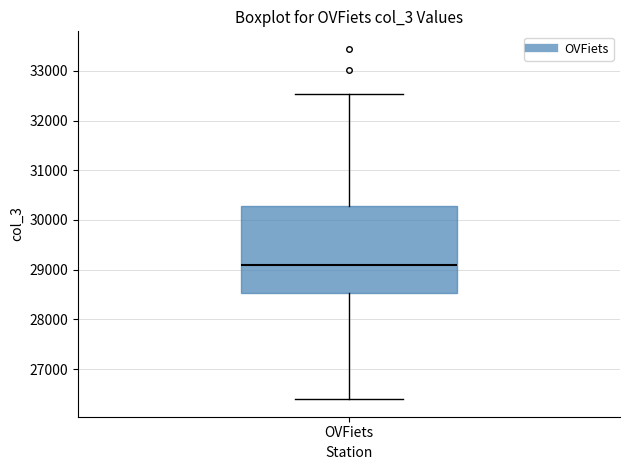

Read this box plot against the y-axis: the position of the median line, the range covered by the box, and the ends of both whiskers. The values are not printed on the chart, so give them approximately, as read against the axis.

median 29100, box 28500 to 30300, whiskers 26400 to 32500